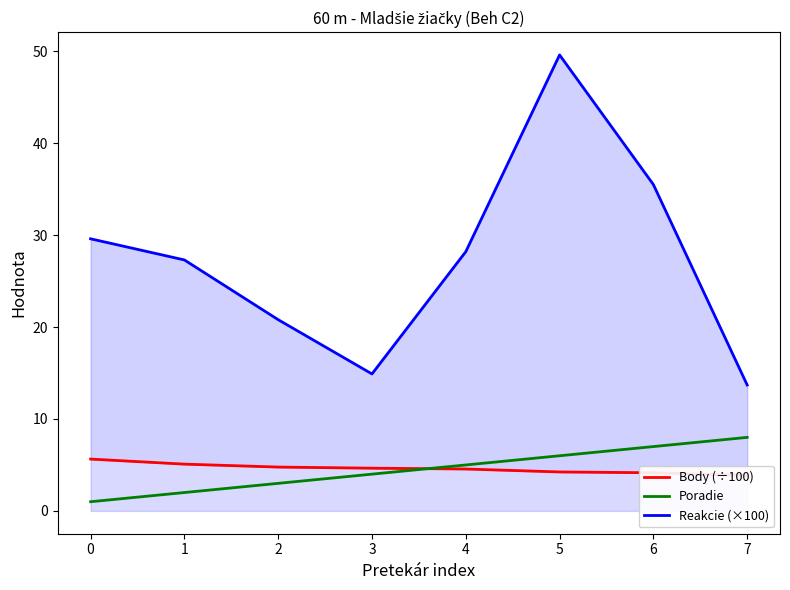

Which series has the largest range (max minus min)?

Reakcie (×100)